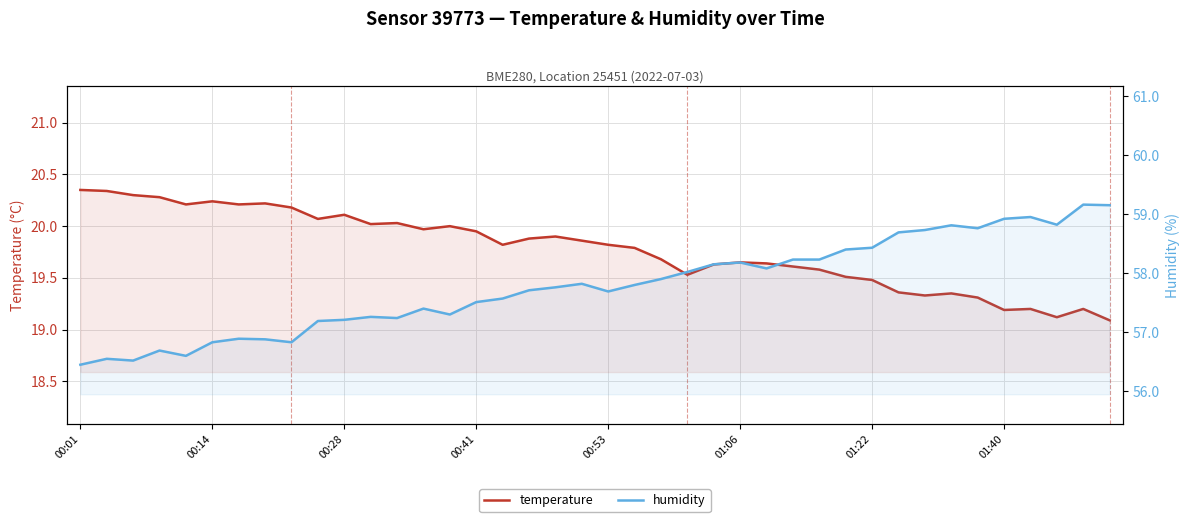

Which category has the lowest value in the temperature series?

39